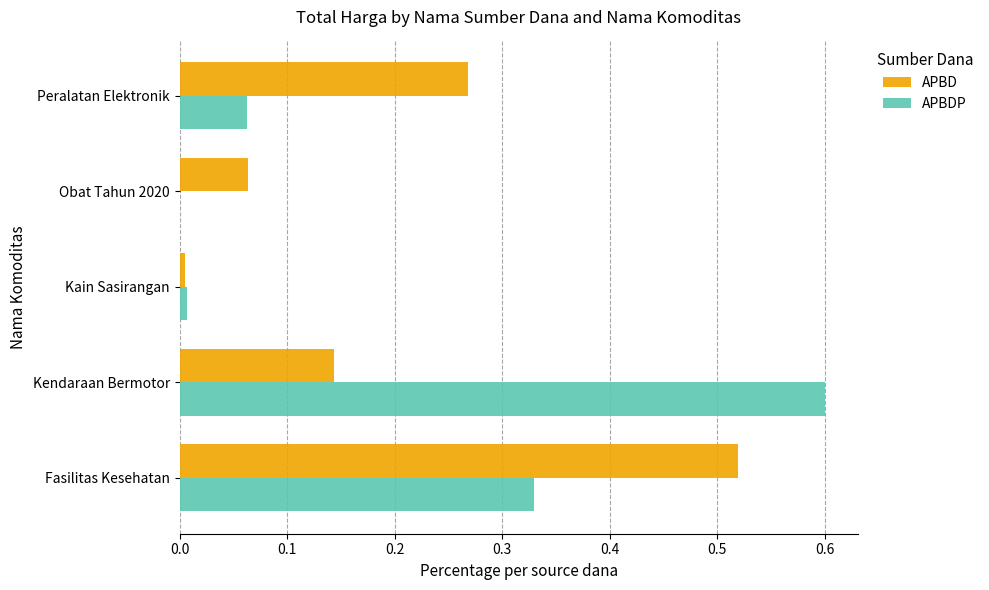

At which category is the sum across all series the highest?

Fasilitas Kesehatan